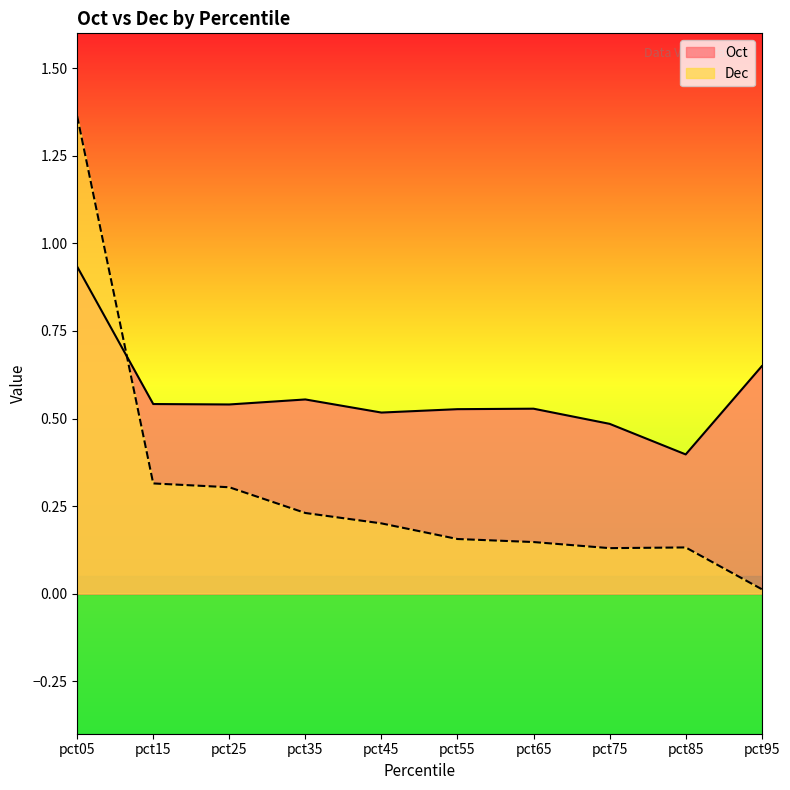

The value of Dec at pct65 is 0.1. True or false?

True